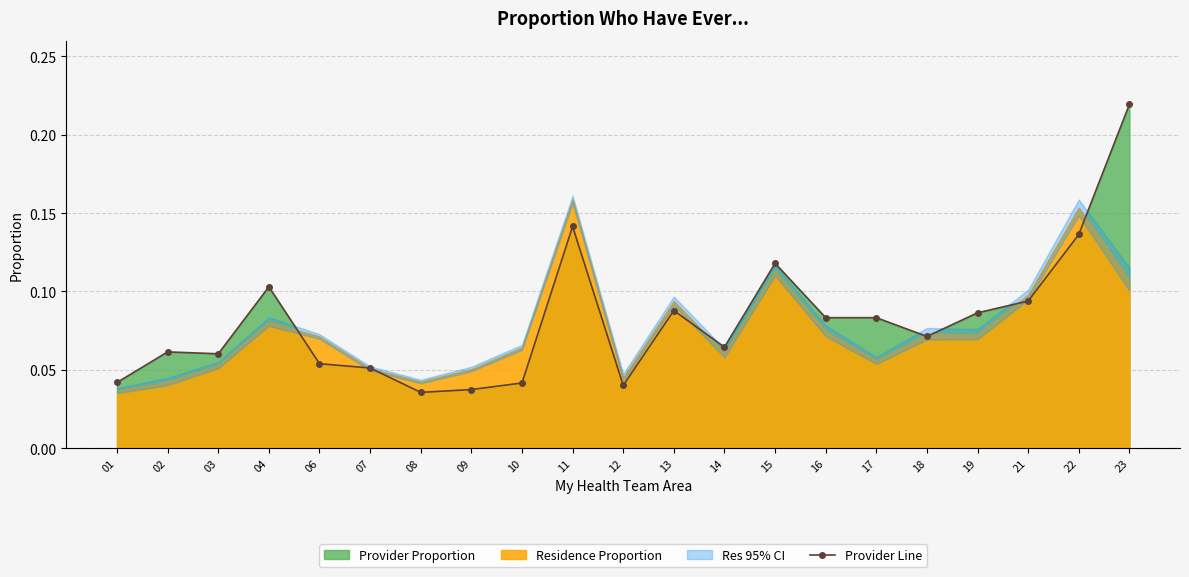

List the labels in order of value, largest first.

23, 11, 22, 15, 04, 21, 13, 19, 16, 17, 18, 14, 02, 03, 06, 07, 01, 10, 12, 09, 08